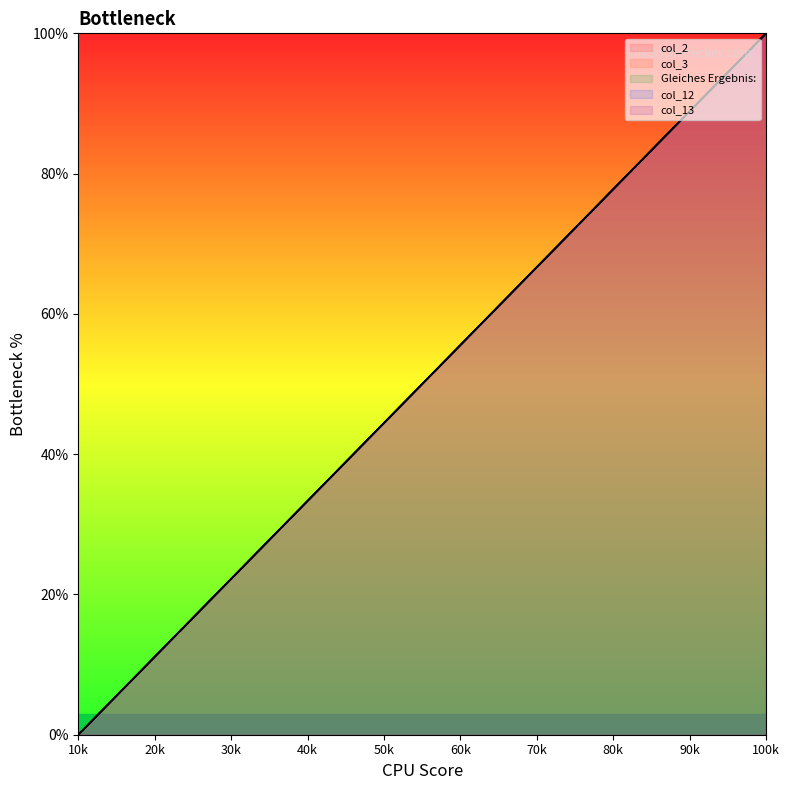

What is the sum of all col_13 values?

500.0